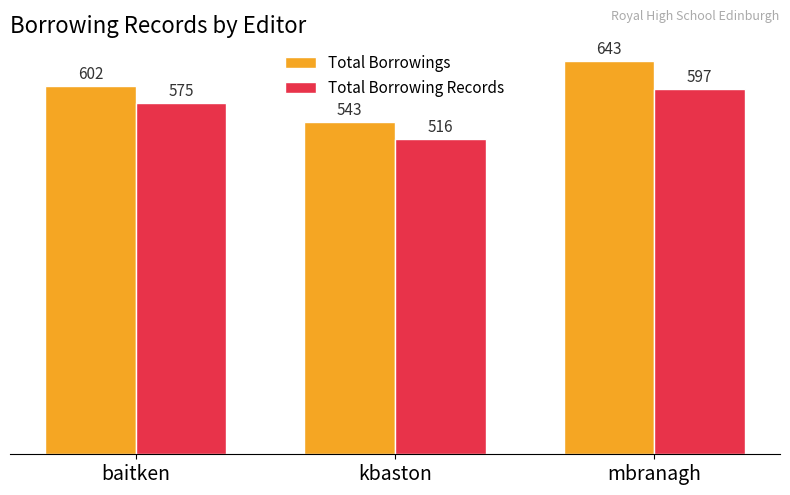

List the series in order of their peak value, lowest first.

Total Borrowing Records, Total Borrowings